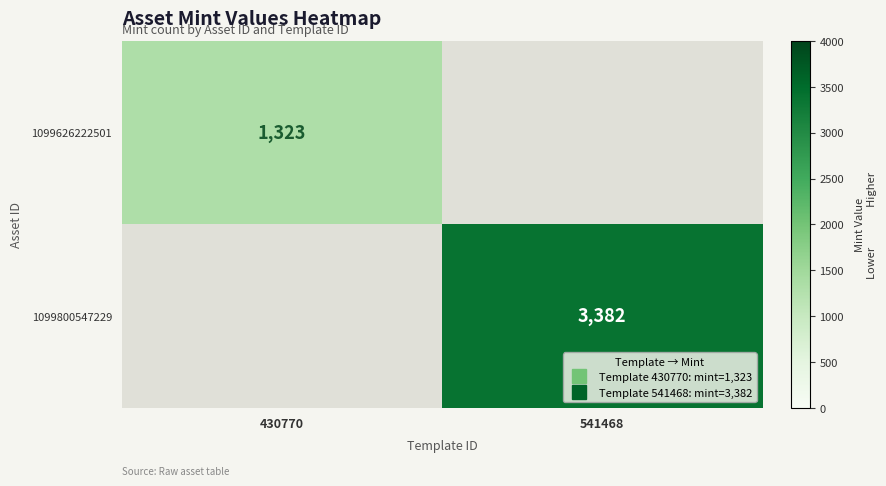

At which category does the chart reach its peak across all series?

541468